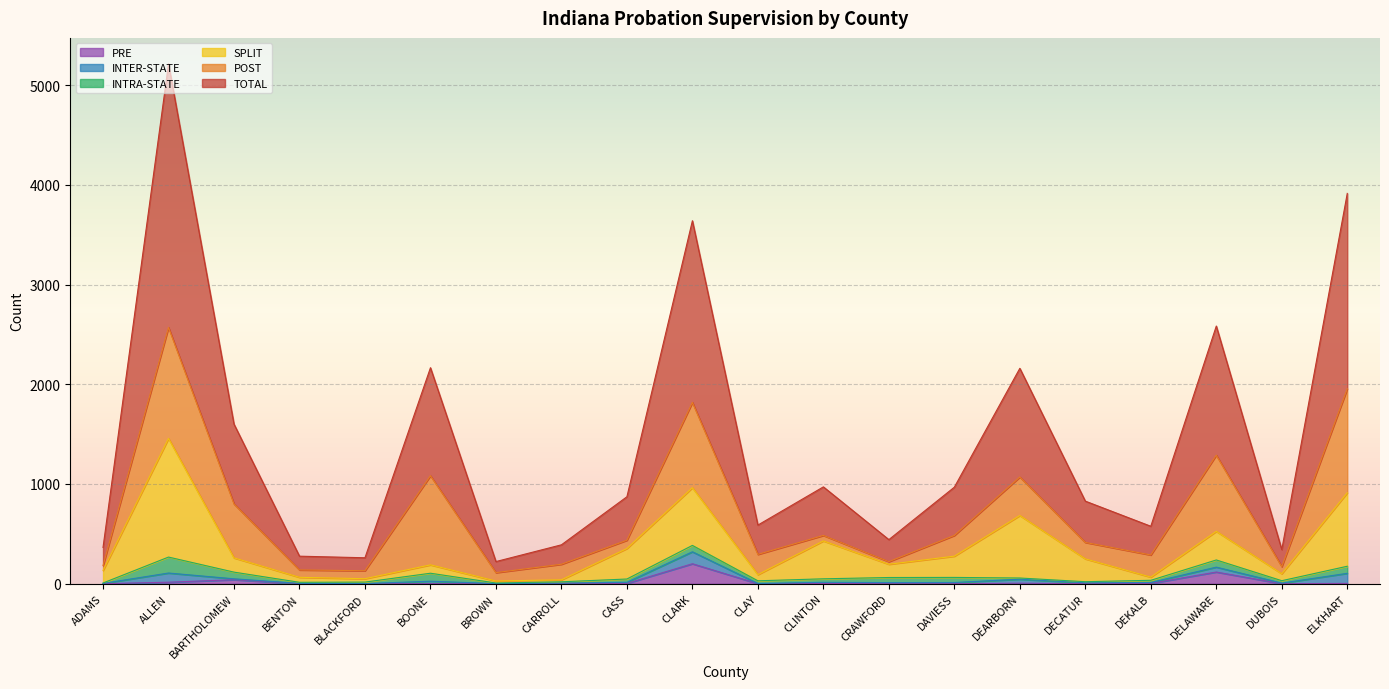

The PRE series shows 0 at BLACKFORD. True or false?

True